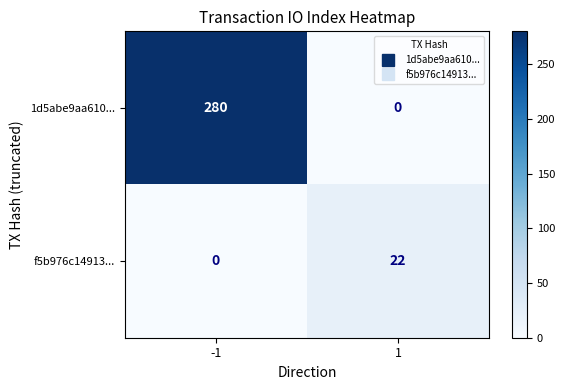

The f5b976c14913... series shows 9 at -1. True or false?

False